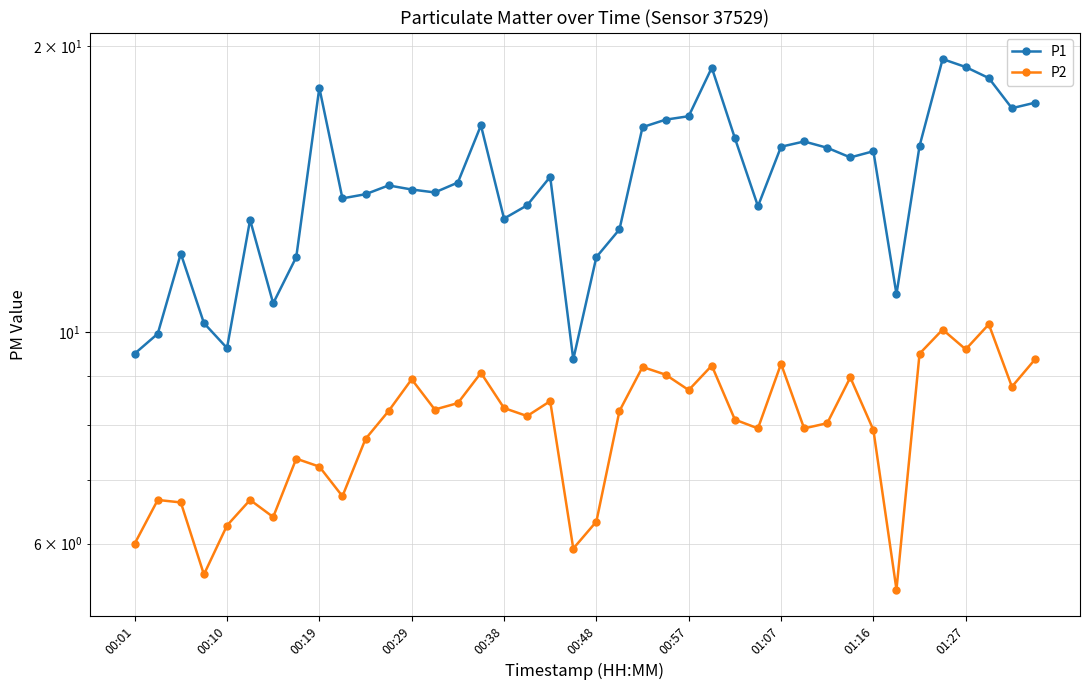

In P1, how many points are lower than both neighbors (excluding endpoints)?

10